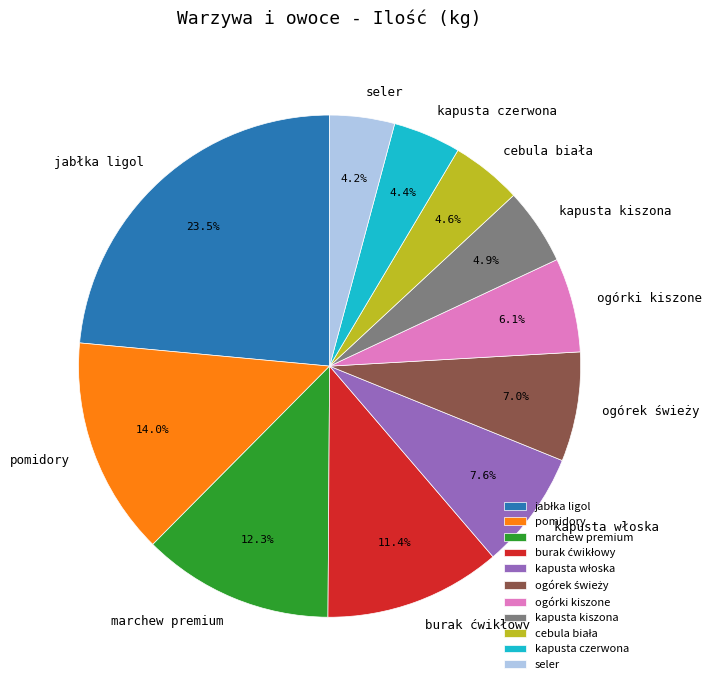

How much of the chart is everything except kapusta kiszona?

95.1%